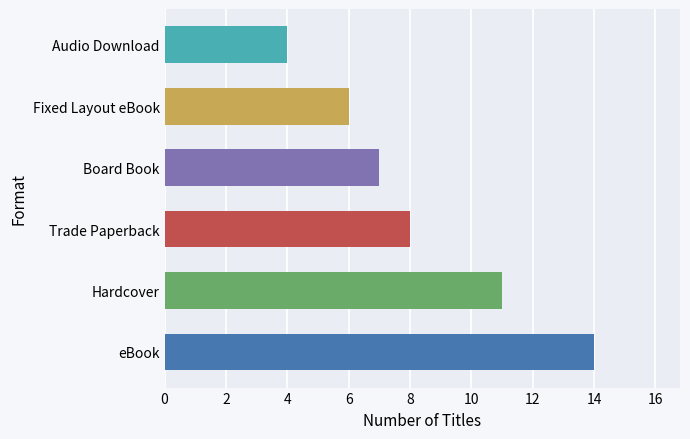

How many categories are shown in the chart?

6